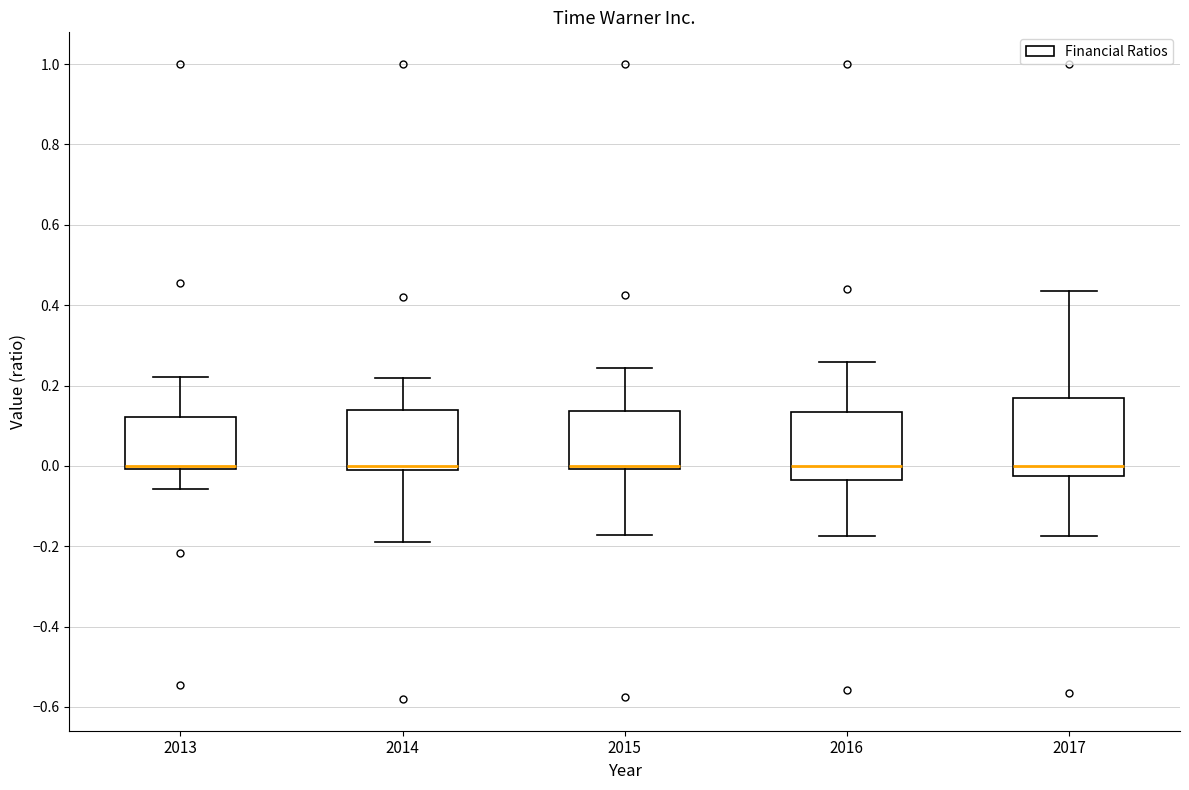

Where does the upper whisker of the box at x = 2015 end on the y-axis? The values are not printed on the chart, so give them approximately, as read against the axis.

0.24